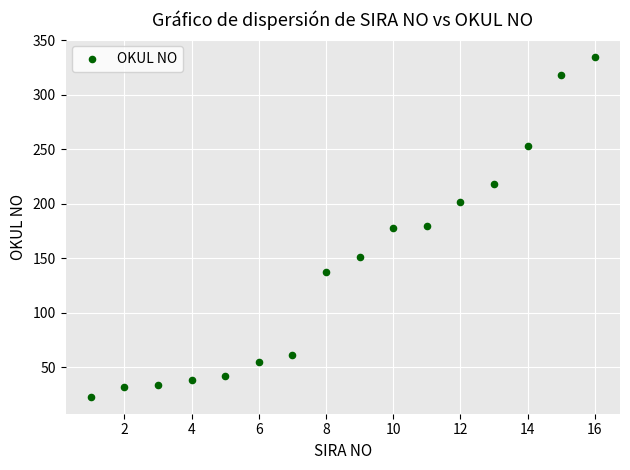

What is the range of Y values (max minus min)?

312